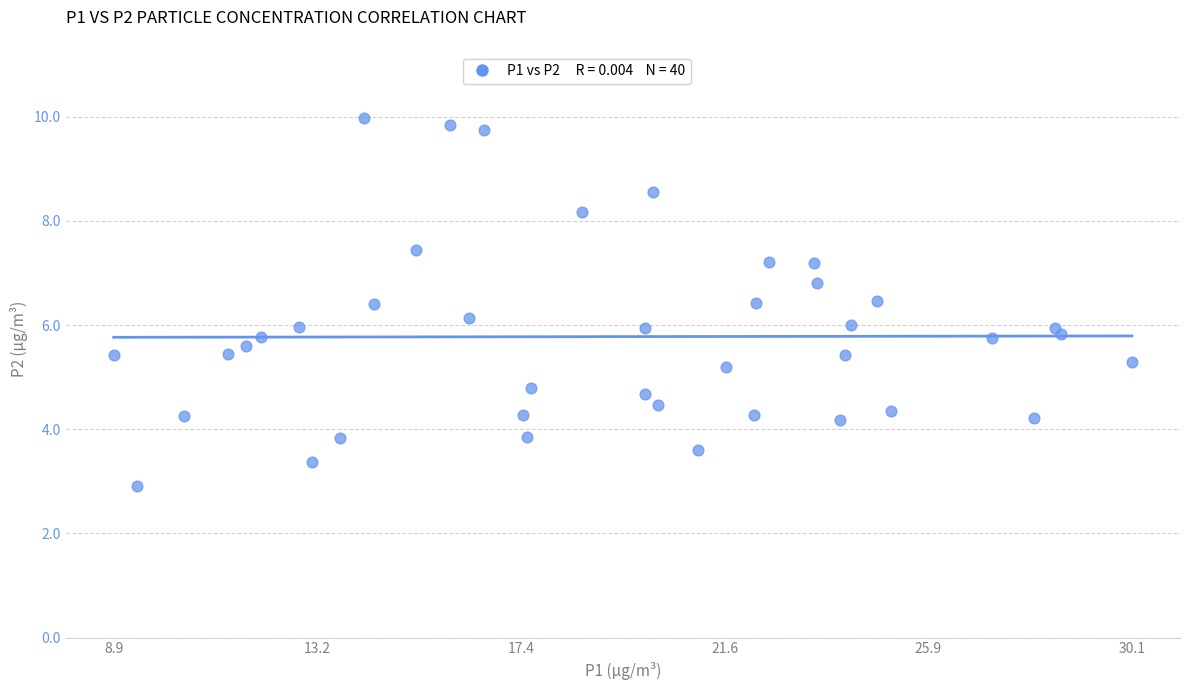

What is the range of Y values (max minus min)?

7.1